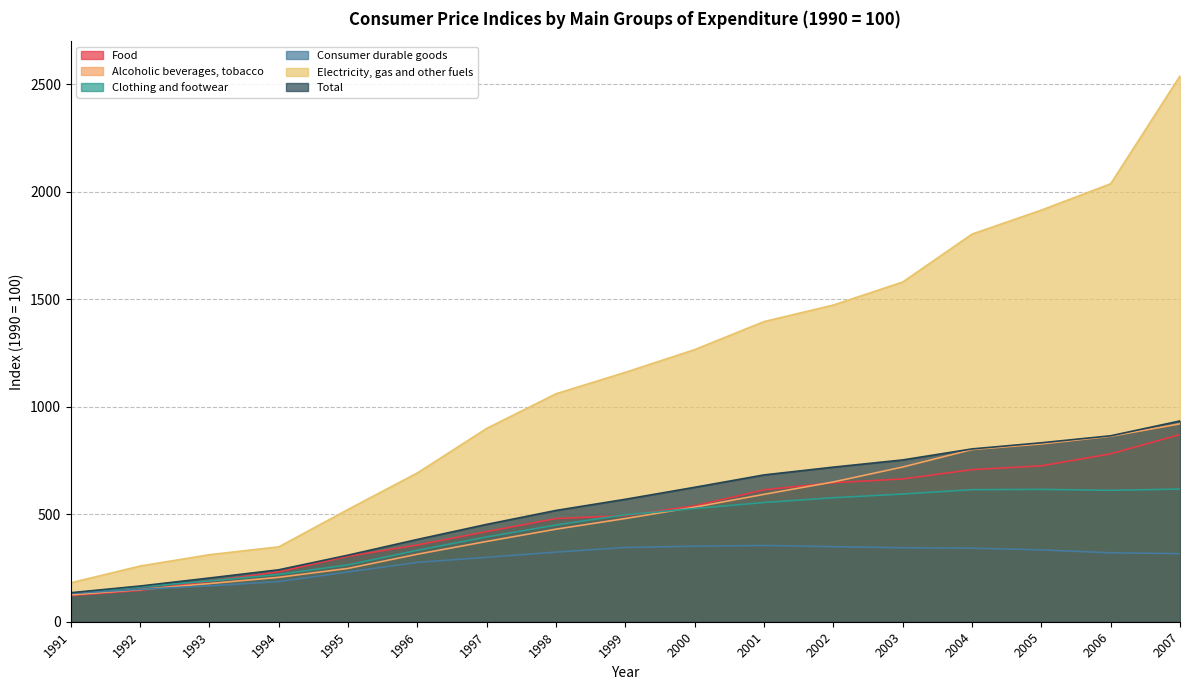

At which label is Consumer durable goods closest to 243?

1995